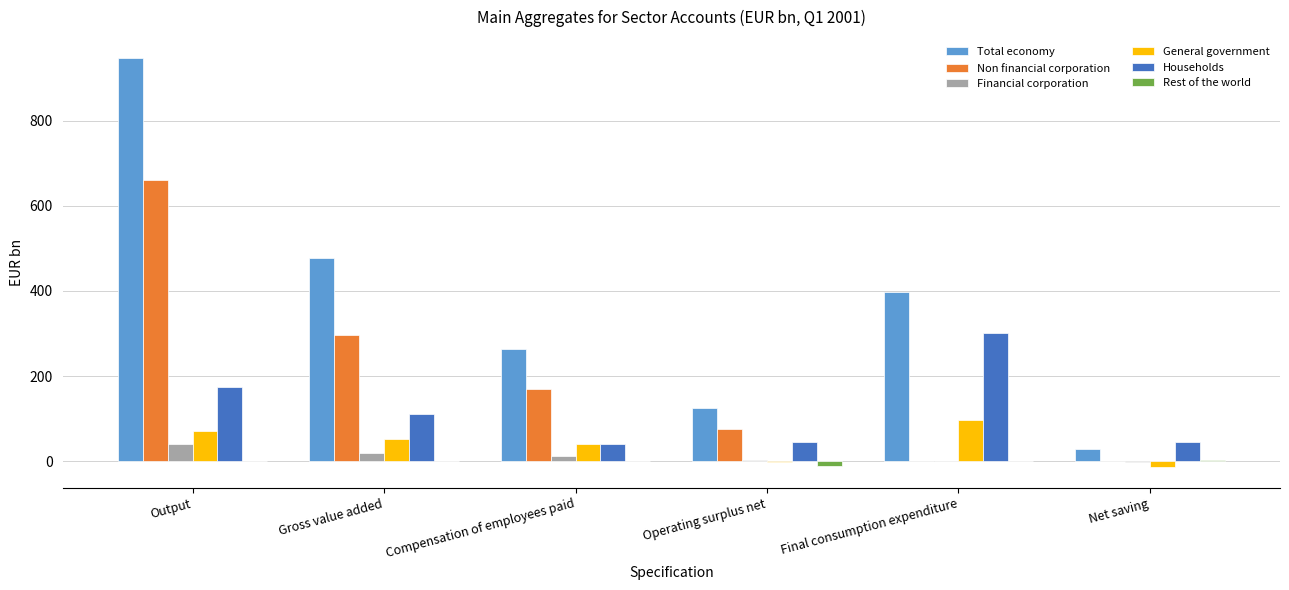

Which series has the widest spread of values?

Total economy